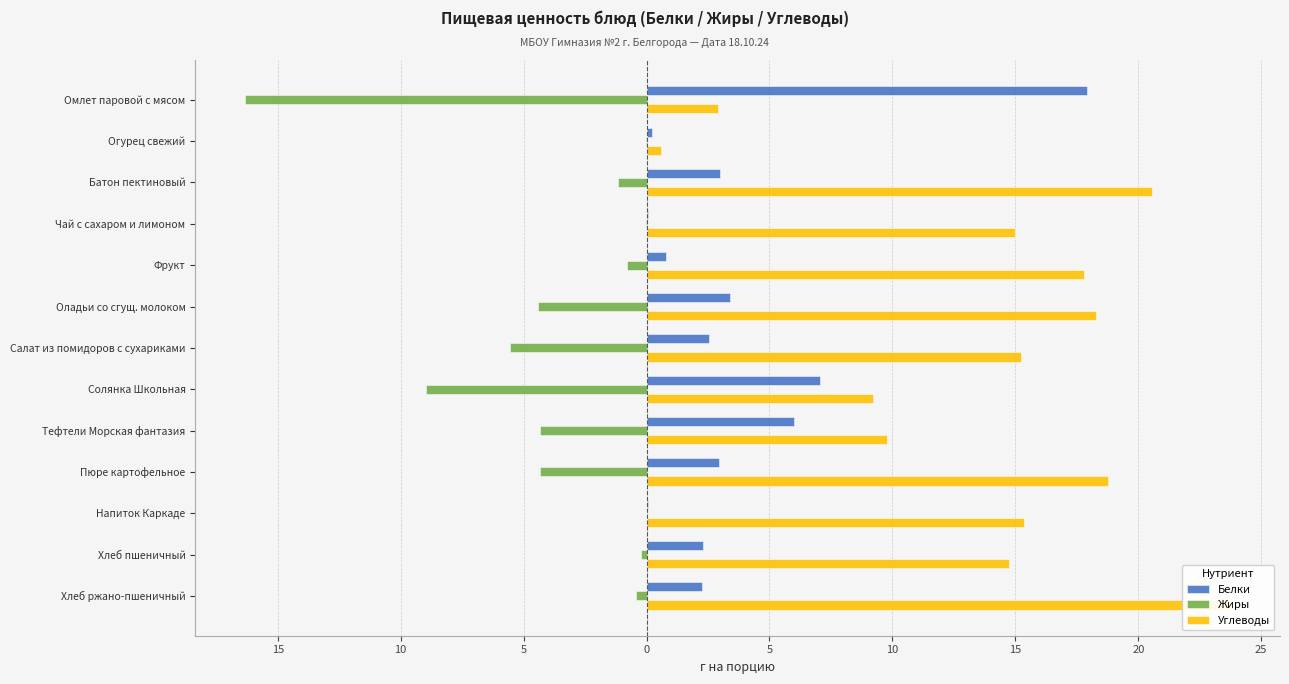

At which category does the chart reach its peak across all series?

Хлеб ржано-пшеничный